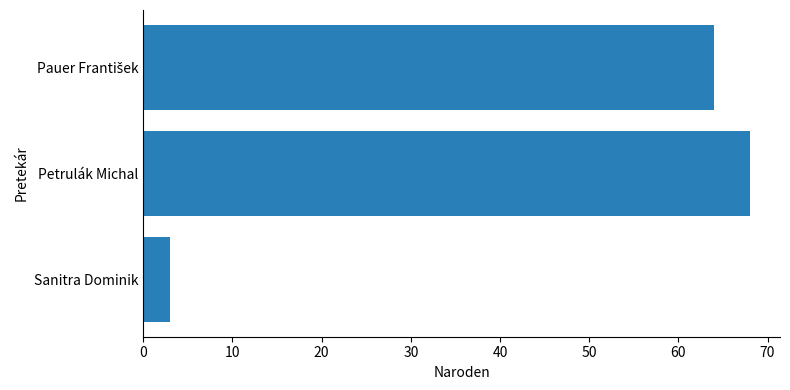

Is it true that the value at Petrulák Michal is 68?

True